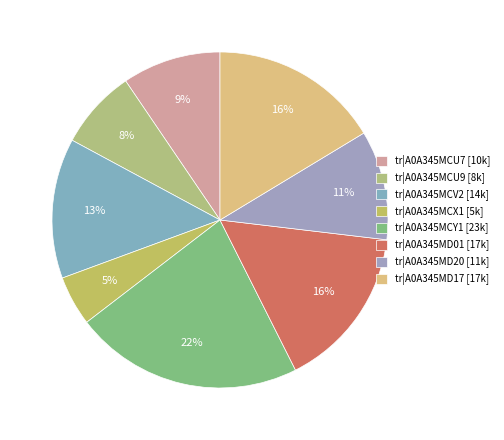

Does any single category account for the majority?

No